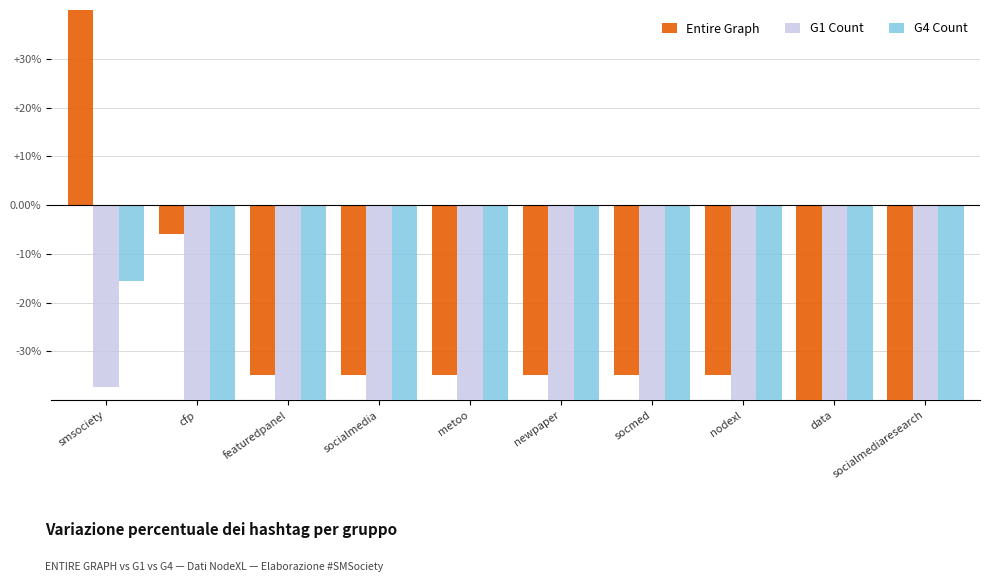

What is the approximate value of G4 Count at metoo?

-92.8